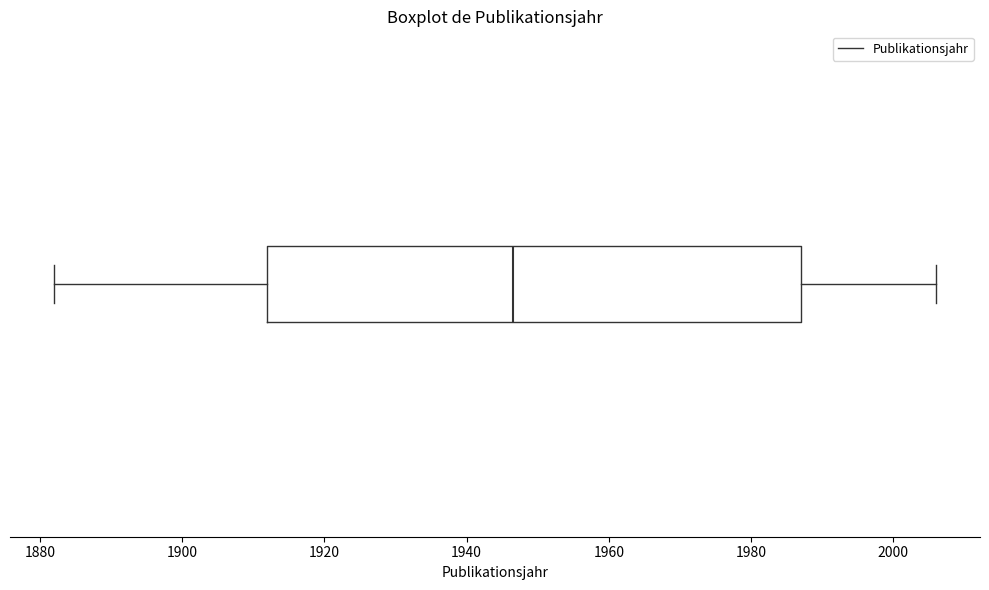

Where does the right whisker of the box end on the x-axis? The values are not printed on the chart, so give them approximately, as read against the axis.

2006